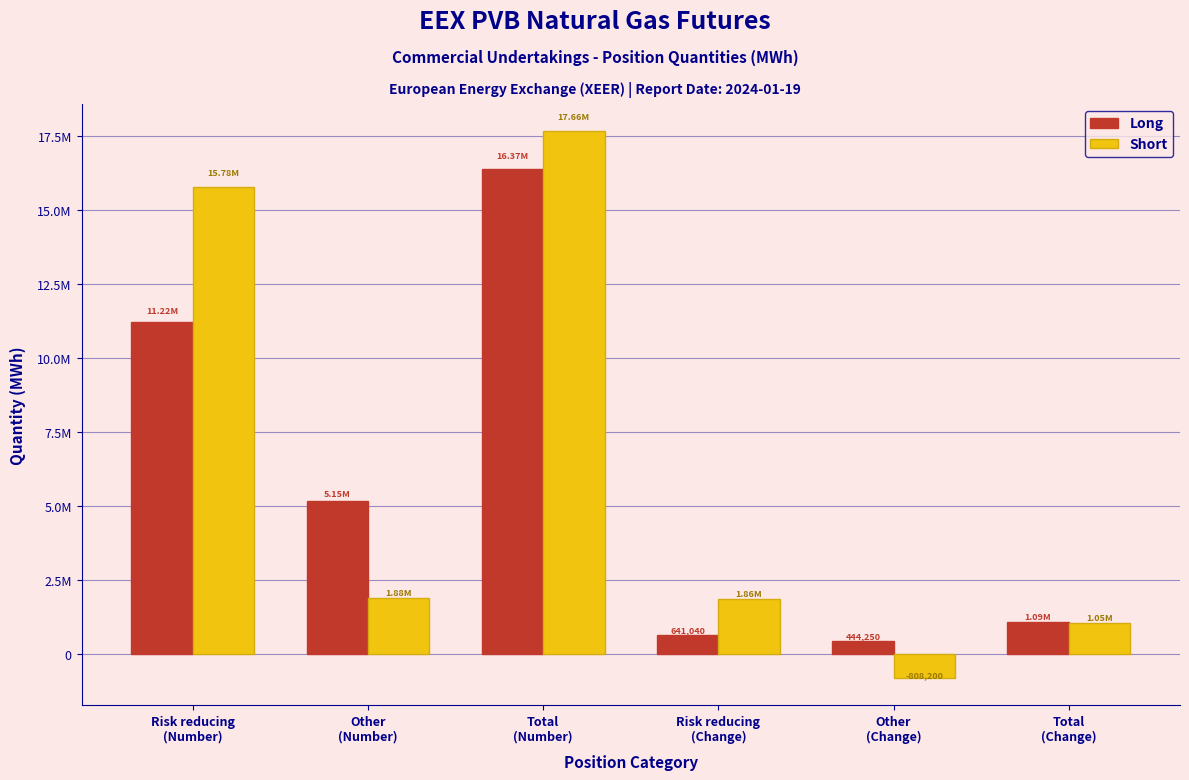

Does the chart contain stacked bars?

No